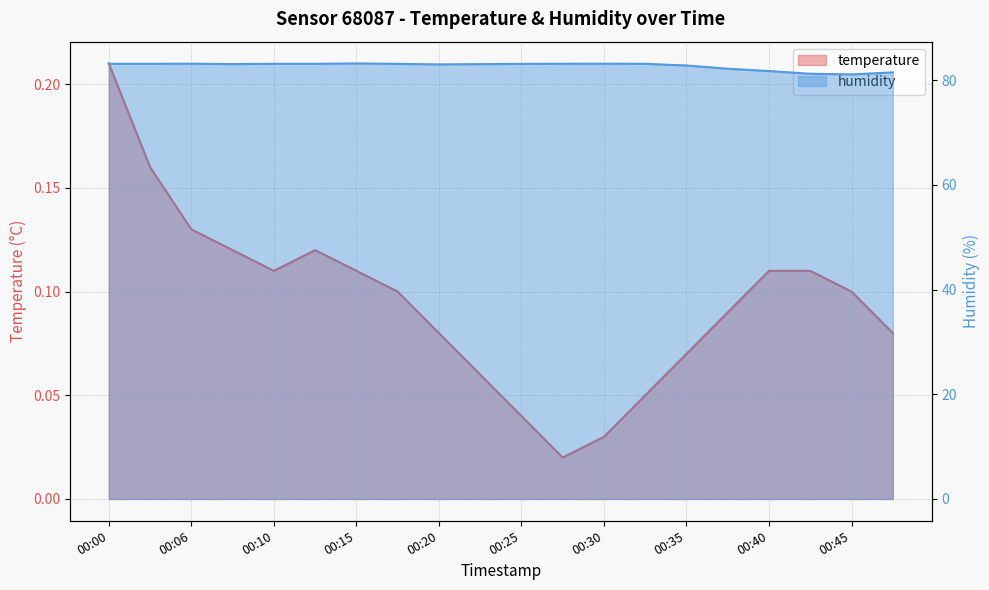

Reading left to right, extract all data points from this chart.

temperature: 0.2	0.2	0.1	0.1	0.1	0.1	0.1	0.1	0.1	0.1	0.0	0.0	0.0	0.1	0.1	0.1	0.1	0.1	0.1	0.1
humidity: 83.1	83.1	83.1	83.1	83.1	83.1	83.2	83.1	83.0	83.0	83.1	83.1	83.1	83.1	82.8	82.2	81.7	81.2	81.1	81.5